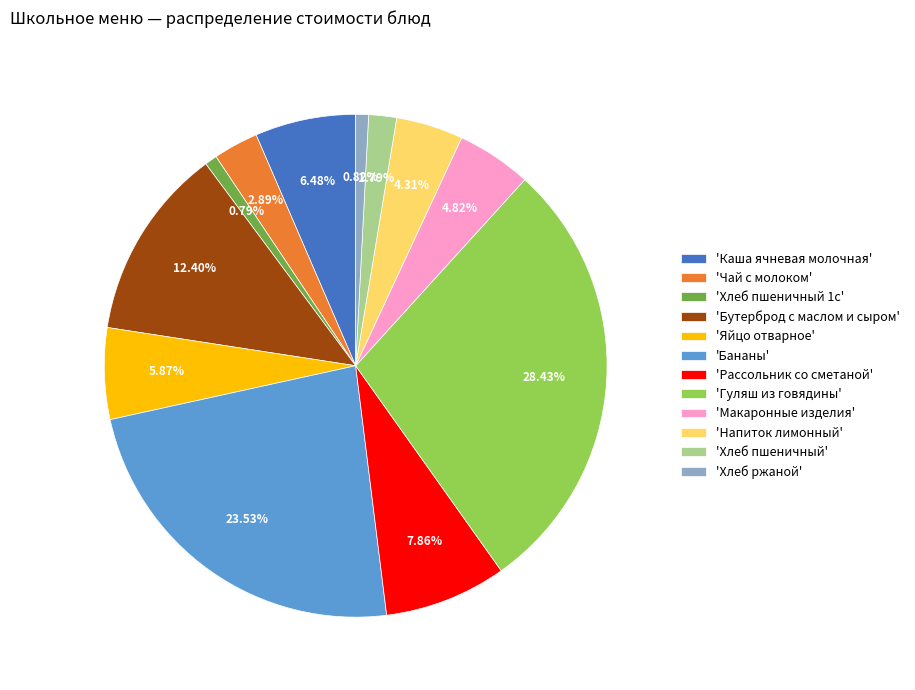

Combined, do 'Хлеб ржаной' and 'Макаронные изделия' account for over 50%?

No